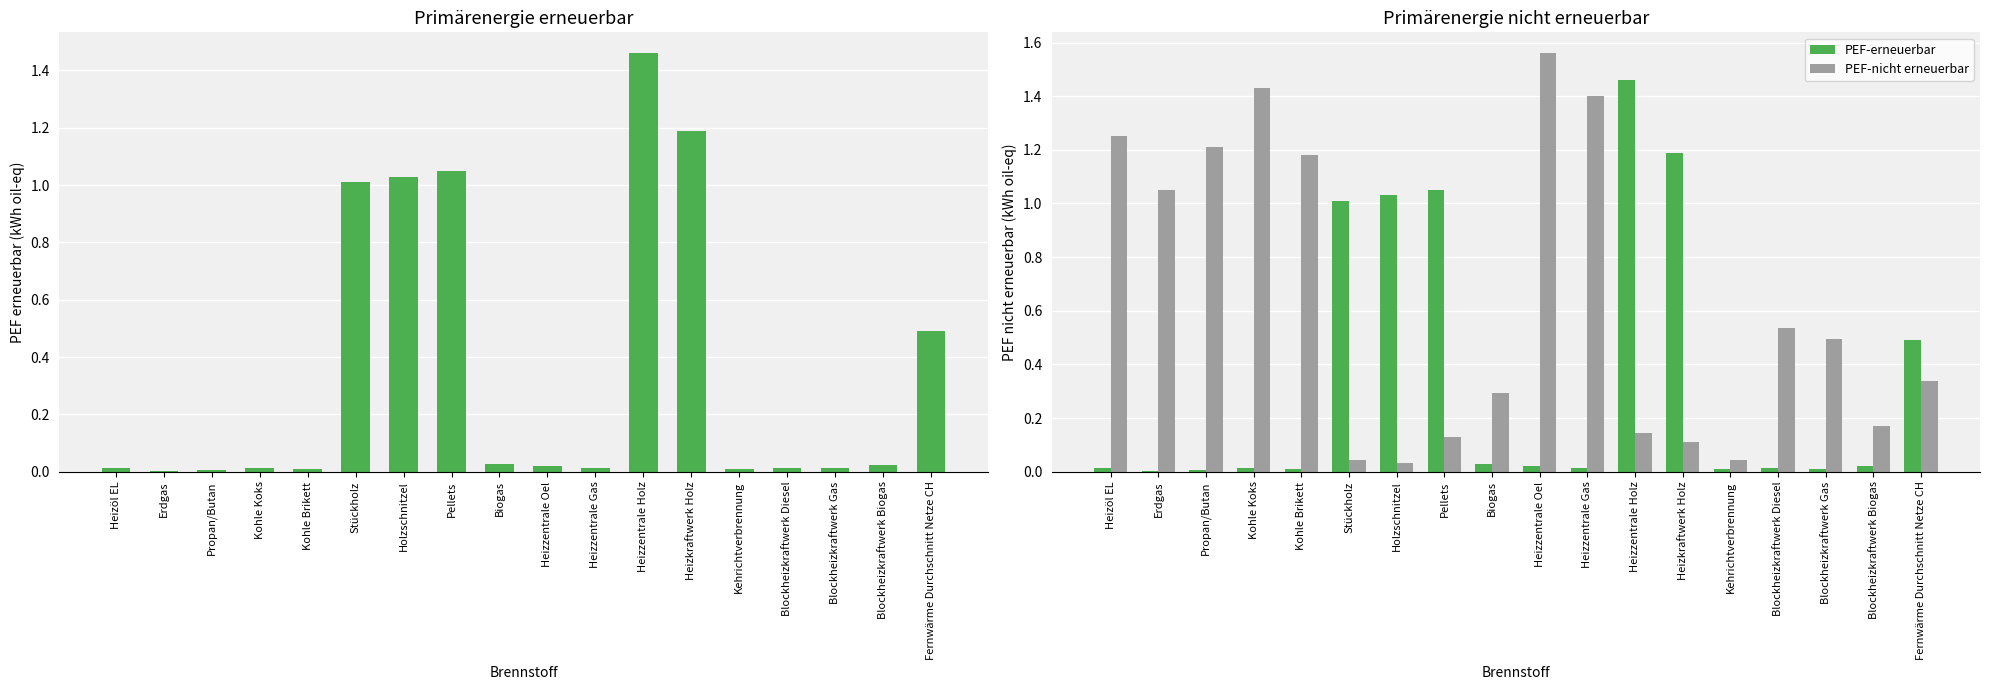

Between Holzschnitzel and Biogas, which series saw the biggest shift?

PEF-erneuerbar